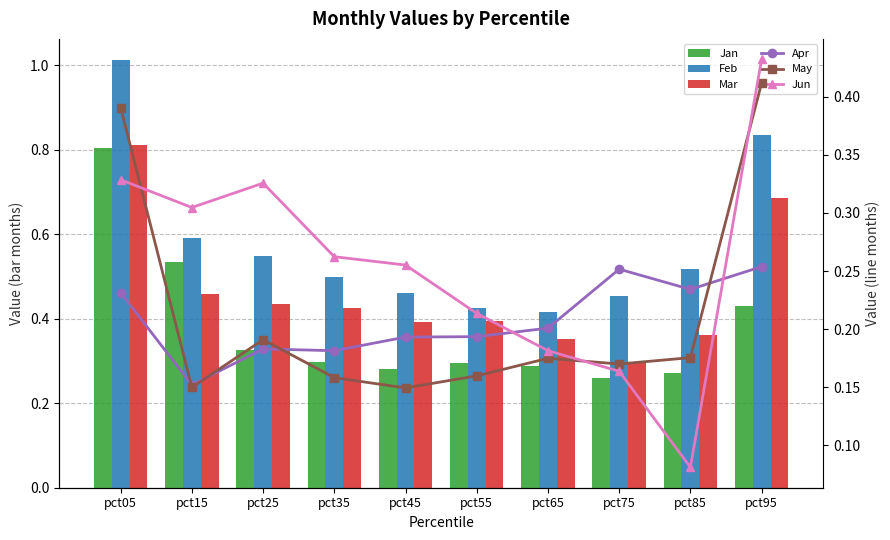

Reading left to right, what are all the values shown in this chart?

Jan: pct05=0.8	pct15=0.5	pct25=0.3	pct35=0.3	pct45=0.3	pct55=0.3	pct65=0.3	pct75=0.3	pct85=0.3	pct95=0.4
Feb: pct05=1.0	pct15=0.6	pct25=0.5	pct35=0.5	pct45=0.5	pct55=0.4	pct65=0.4	pct75=0.5	pct85=0.5	pct95=0.8
Mar: pct05=0.8	pct15=0.5	pct25=0.4	pct35=0.4	pct45=0.4	pct55=0.4	pct65=0.4	pct75=0.3	pct85=0.4	pct95=0.7
Apr: pct05=0.2	pct15=0.2	pct25=0.2	pct35=0.2	pct45=0.2	pct55=0.2	pct65=0.2	pct75=0.3	pct85=0.2	pct95=0.3
May: pct05=0.4	pct15=0.1	pct25=0.2	pct35=0.2	pct45=0.1	pct55=0.2	pct65=0.2	pct75=0.2	pct85=0.2	pct95=0.4
Jun: pct05=0.3	pct15=0.3	pct25=0.3	pct35=0.3	pct45=0.3	pct55=0.2	pct65=0.2	pct75=0.2	pct85=0.1	pct95=0.4